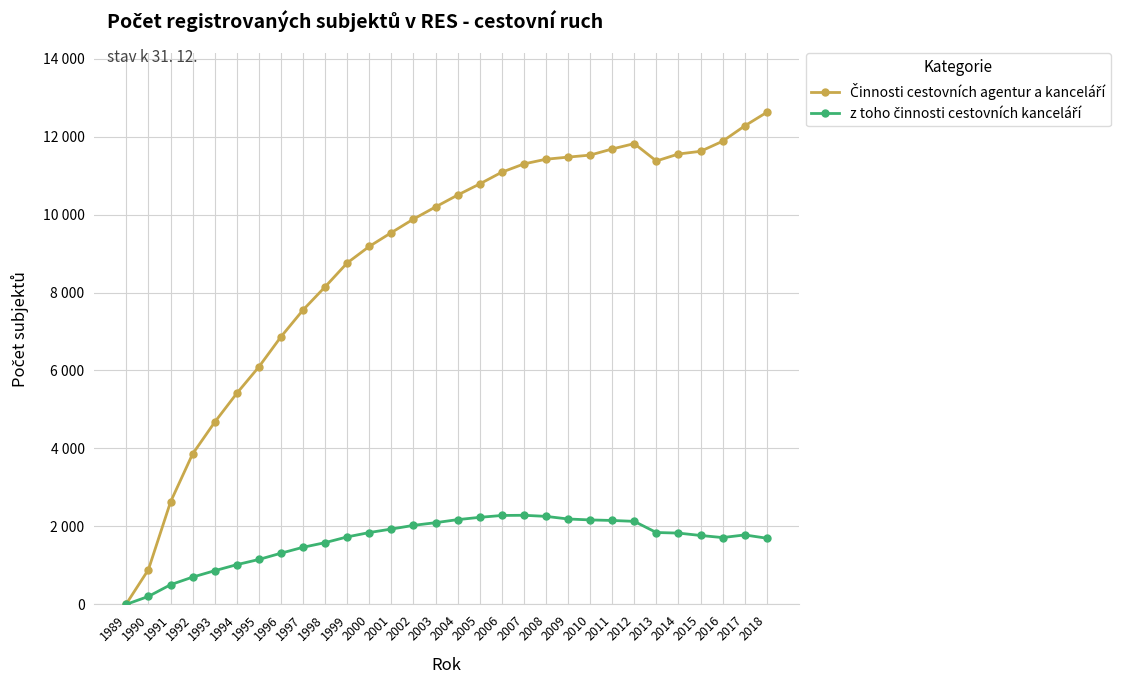

Reading left to right, list all the values displayed in this chart.

Činnosti cestovních agentur a kanceláří: 1989=15	1990=892	1991=2626	1992=3858	1993=4673	1994=5413	1995=6091	1996=6863	1997=7551	1998=8145	1999=8758	2000=9182	2001=9536	2002=9883	2003=10195	2004=10499	2005=10785	2006=11086	2007=11298	2008=11419	2009=11473	2010=11525	2011=11682	2012=11820	2013=11374	2014=11553	2015=11622	2016=11880	2017=12273	2018=12622
z toho činnosti cestovních kanceláří: 1989=2	1990=205	1991=504	1992=700	1993=864	1994=1019	1995=1152	1996=1313	1997=1465	1998=1584	1999=1731	2000=1843	2001=1933	2002=2027	2003=2096	2004=2174	2005=2233	2006=2281	2007=2286	2008=2258	2009=2191	2010=2167	2011=2153	2012=2130	2013=1844	2014=1829	2015=1768	2016=1714	2017=1782	2018=1698